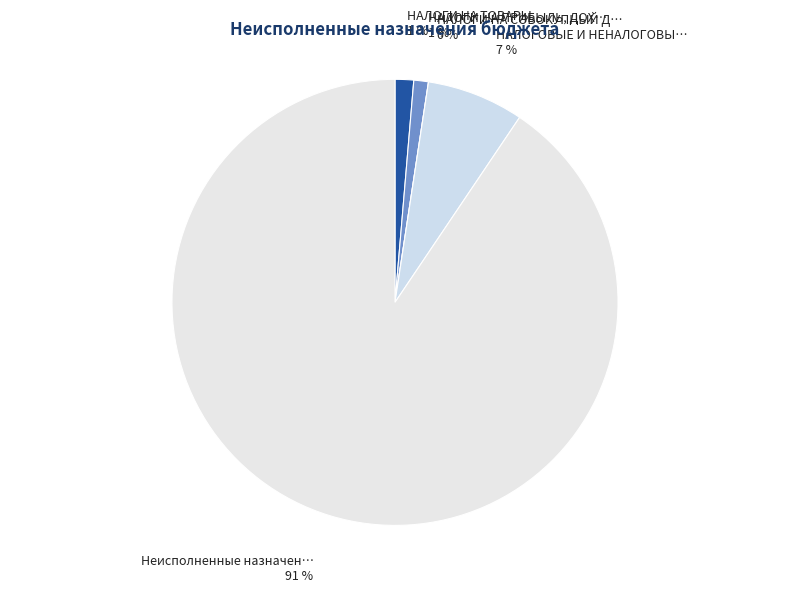

How many slices are in this pie chart?

5